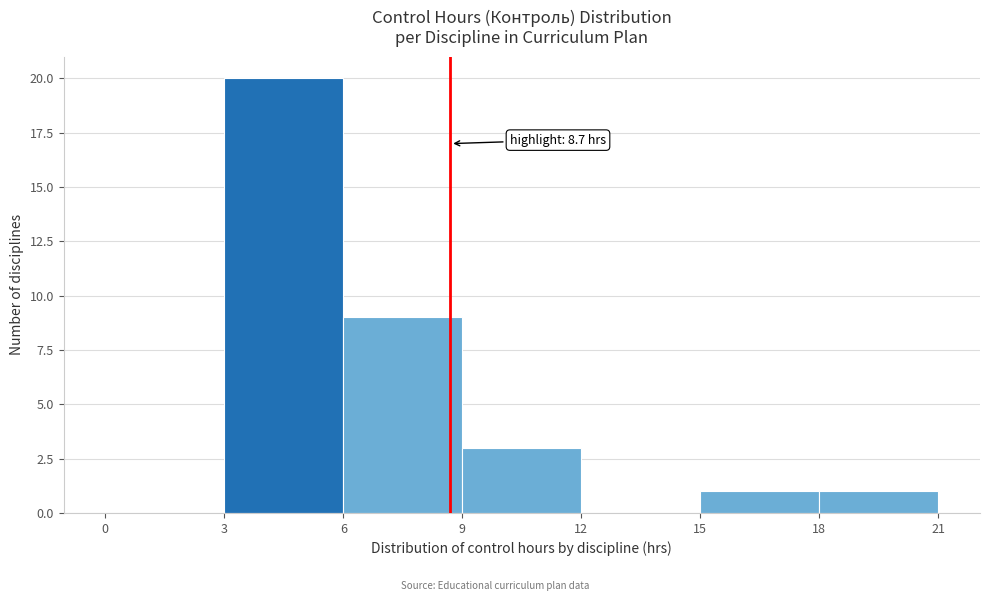

Over which range of the x-axis is the bar tallest?

3 to 6